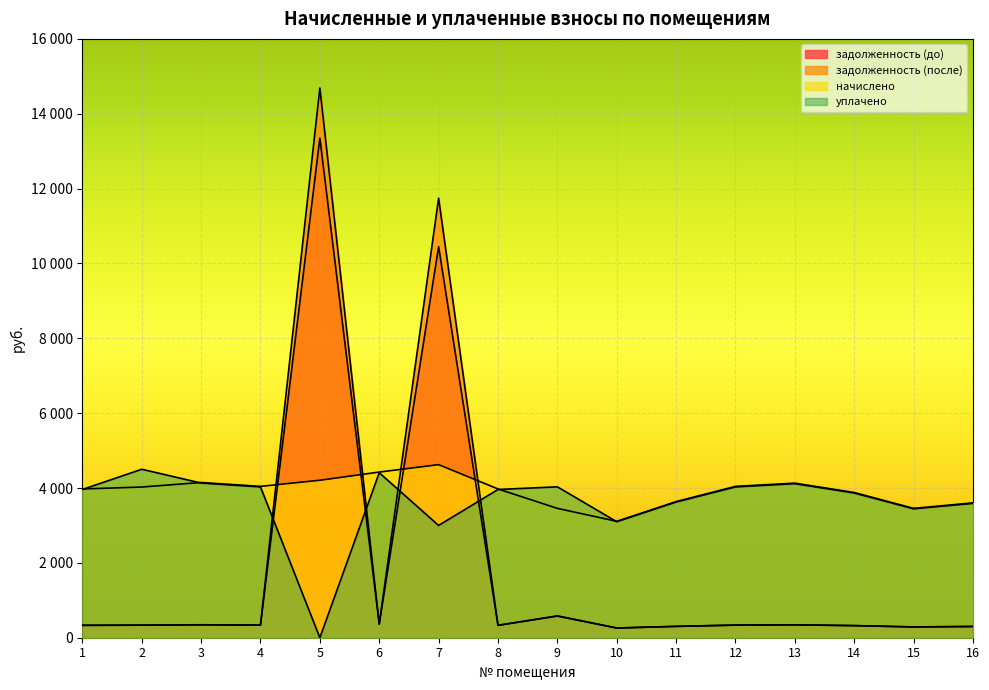

Which has a higher value, 11 or 3?

3